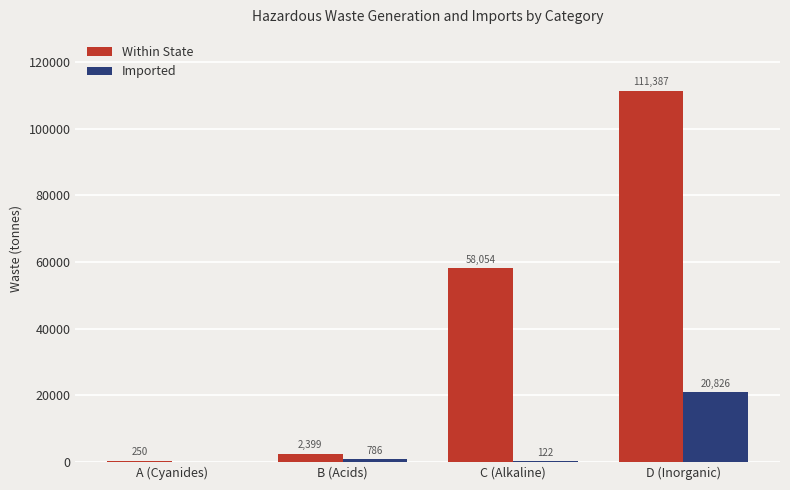

What is the greatest value displayed?

111386.9